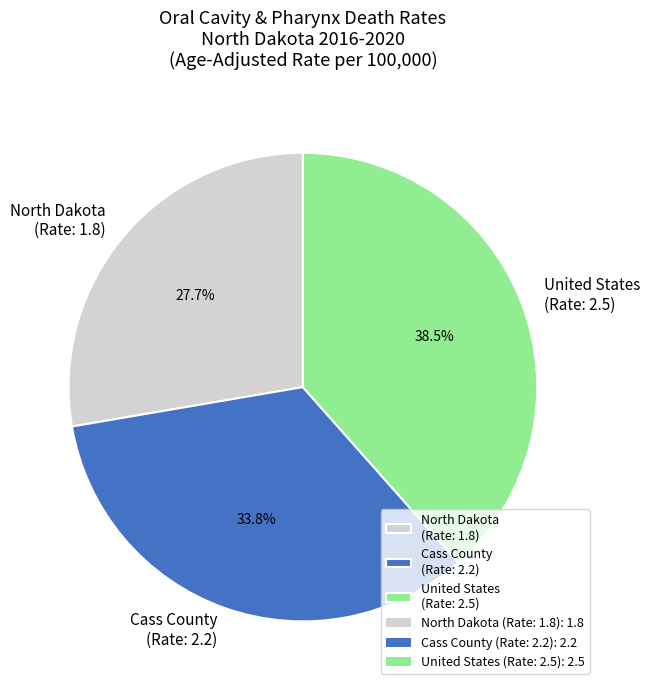

Rank the categories by value from highest to lowest.

United States, Cass County, North Dakota